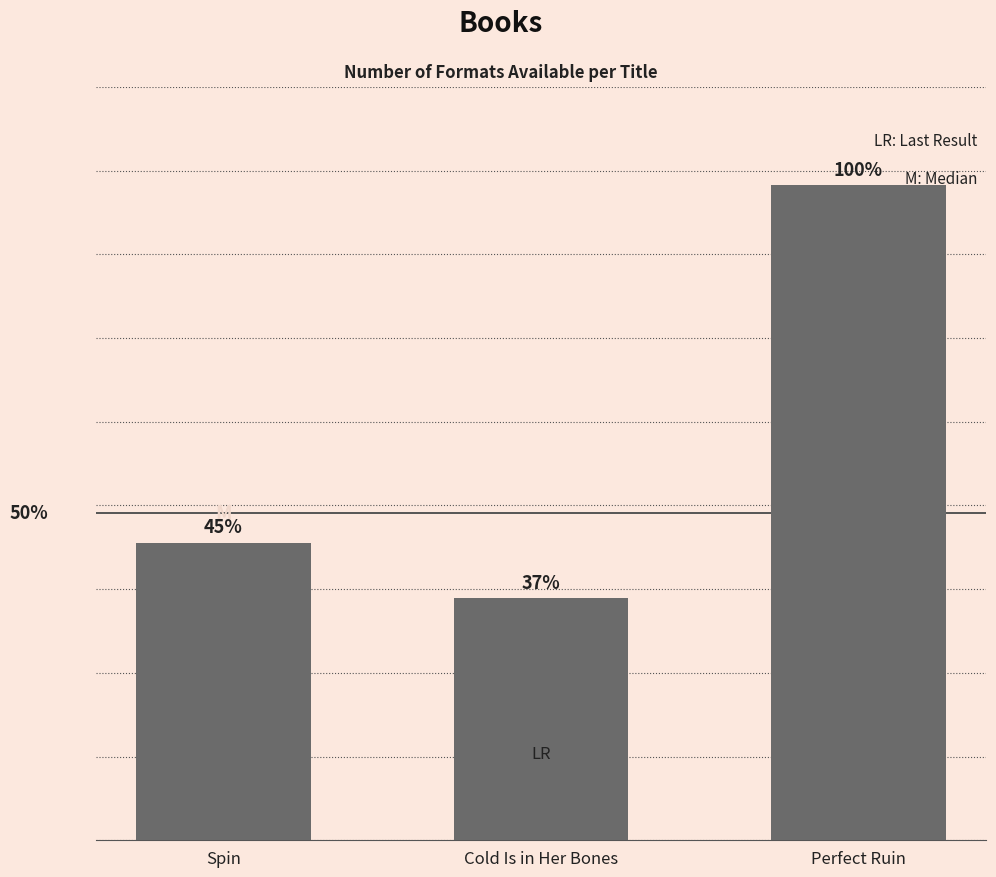

Does the chart contain stacked bars?

No